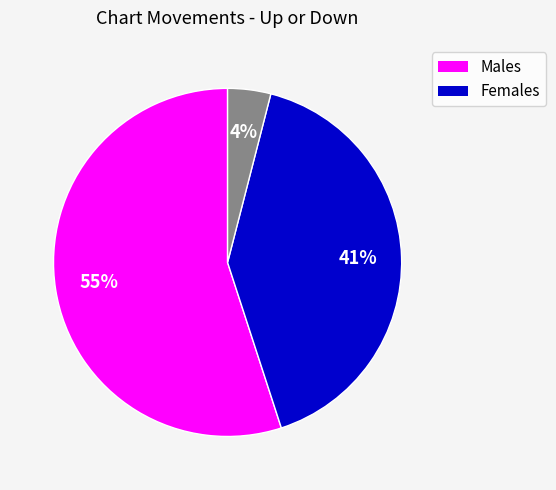

To the nearest percent, what is the difference between the largest and smallest slice percentages?

51%